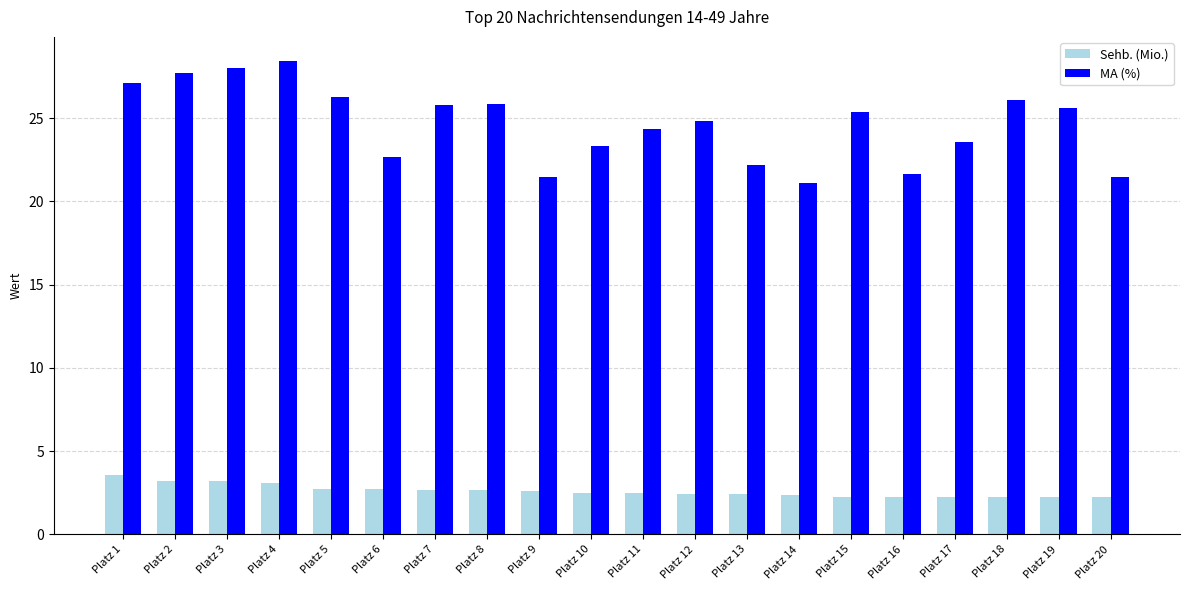

What is the lowest value of the Sehb. (Mio.) series?

2.2